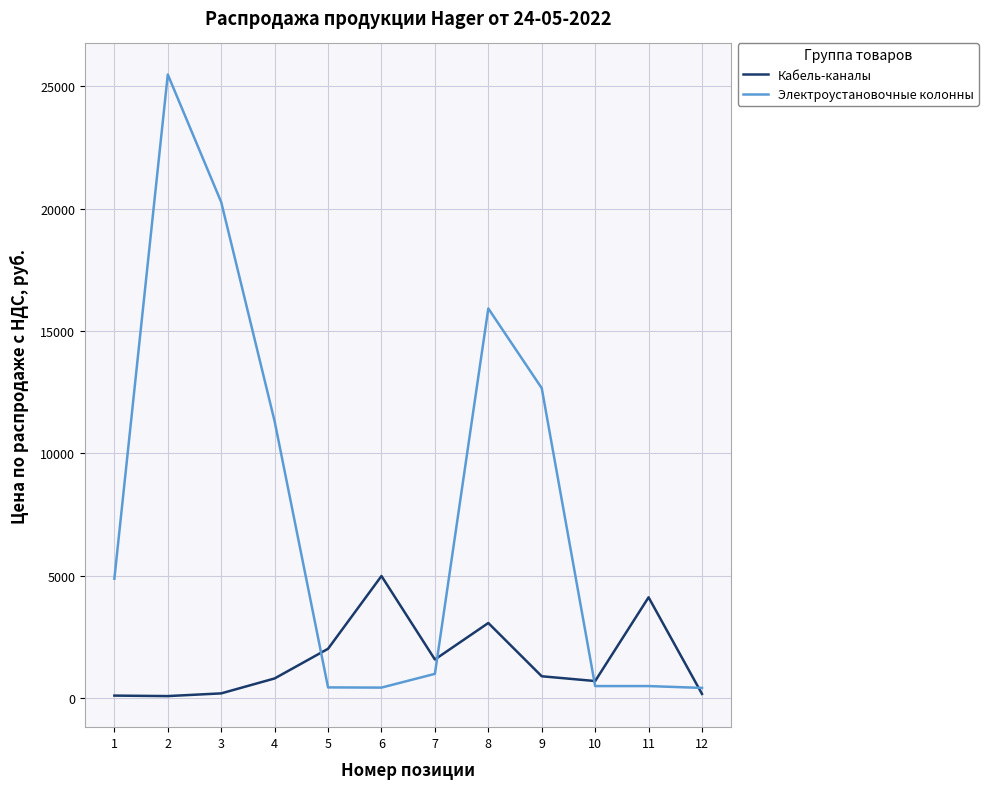

How many intersections are there between Кабель-каналы and Электроустановочные колонны?

4